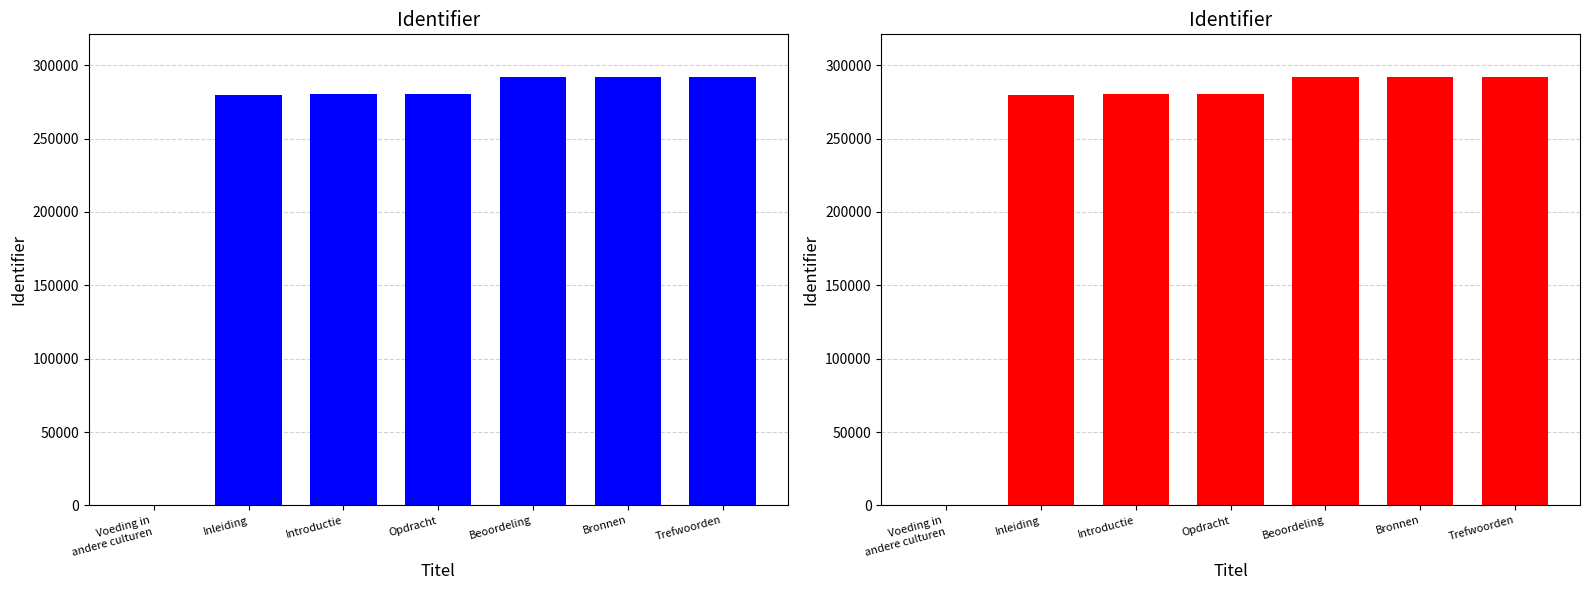

True or false: Identifier (red) has a value of 280071 at Opdracht.

True